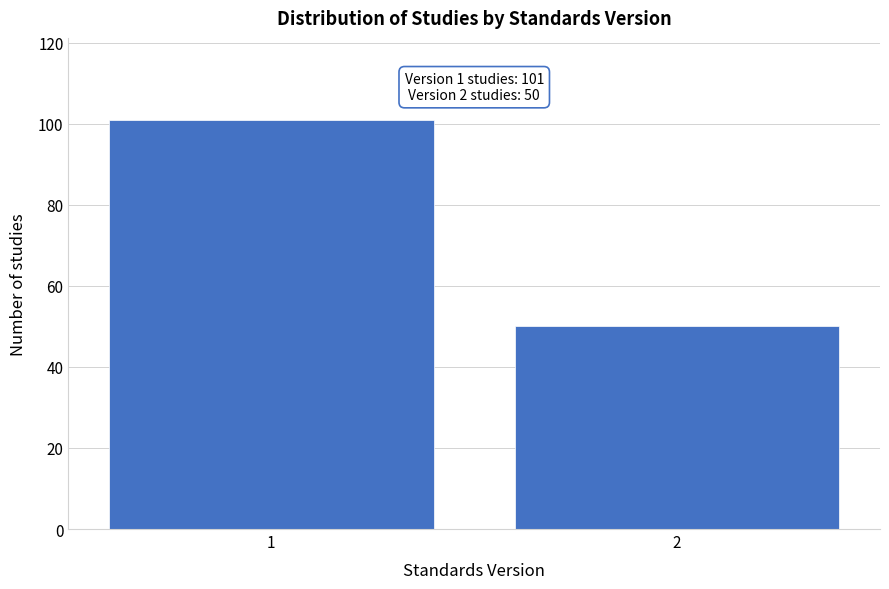

Reading left to right, transcribe all the data shown in this chart.

101	50